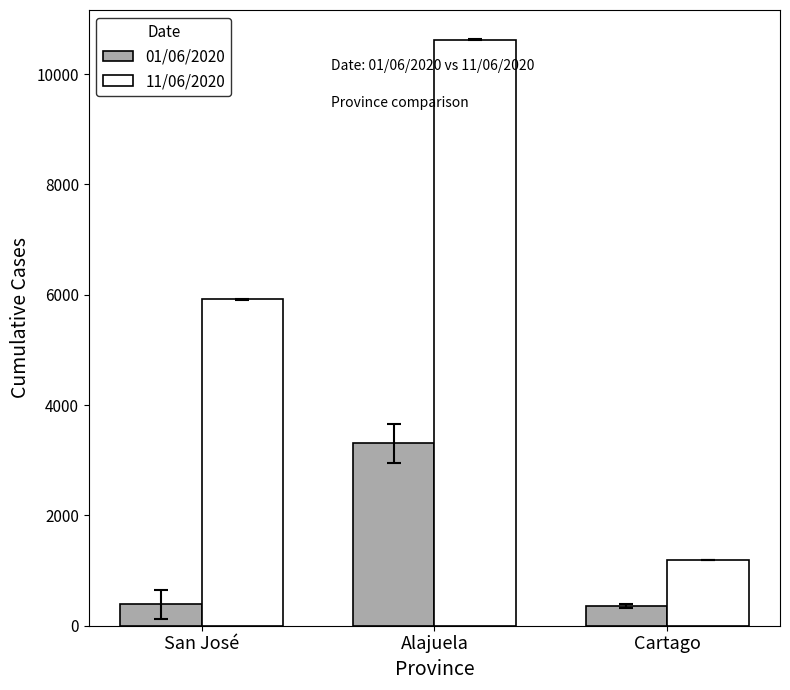

The 11/06/2020 series shows 1612 at Cartago. True or false?

False